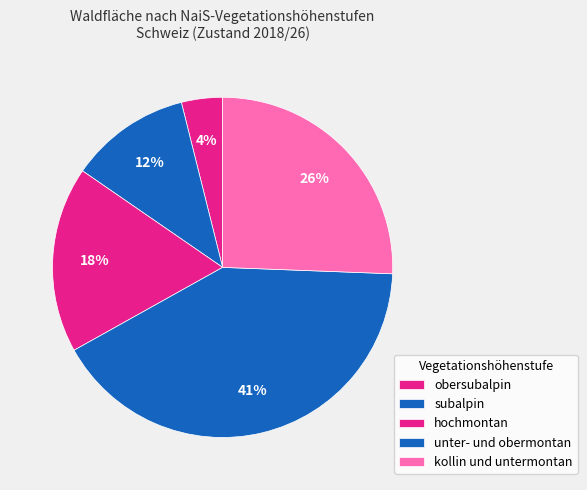

To the nearest percent, what is the average slice percentage?

20%